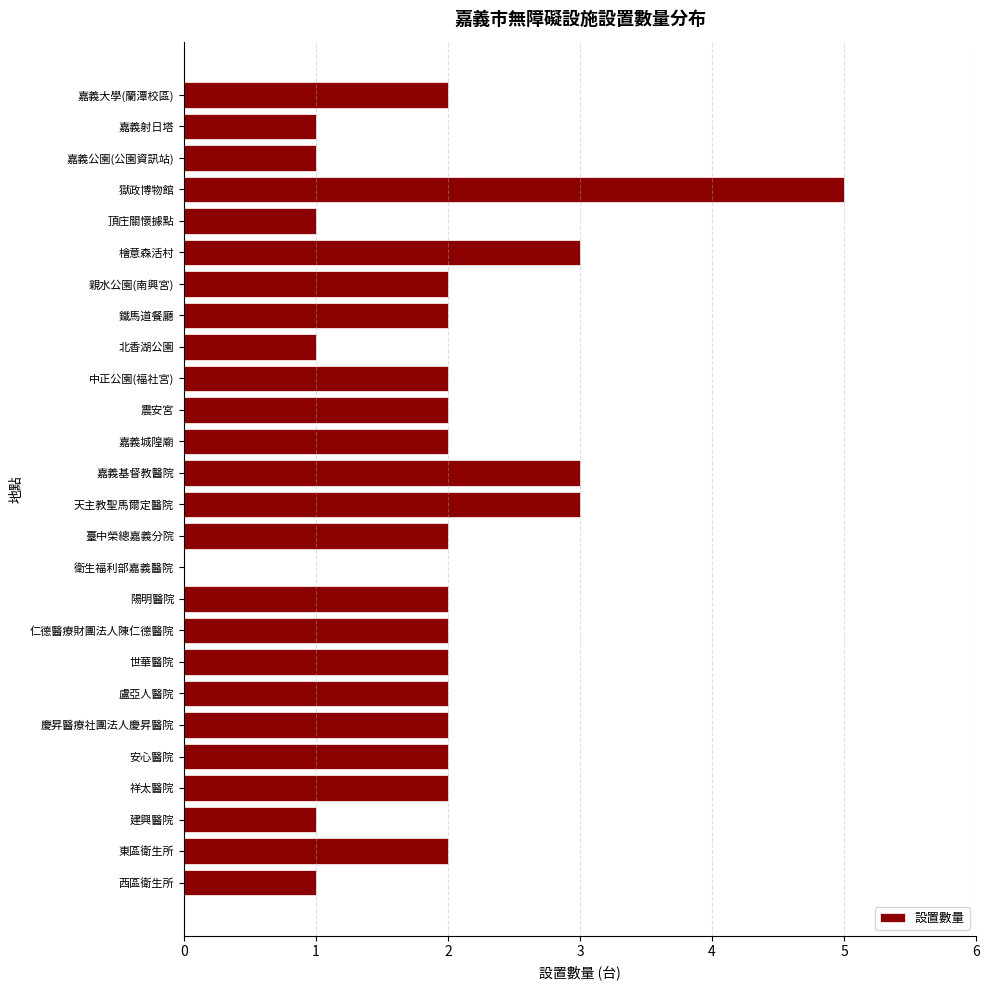

What value does the data have at 嘉義基督教醫院?

3